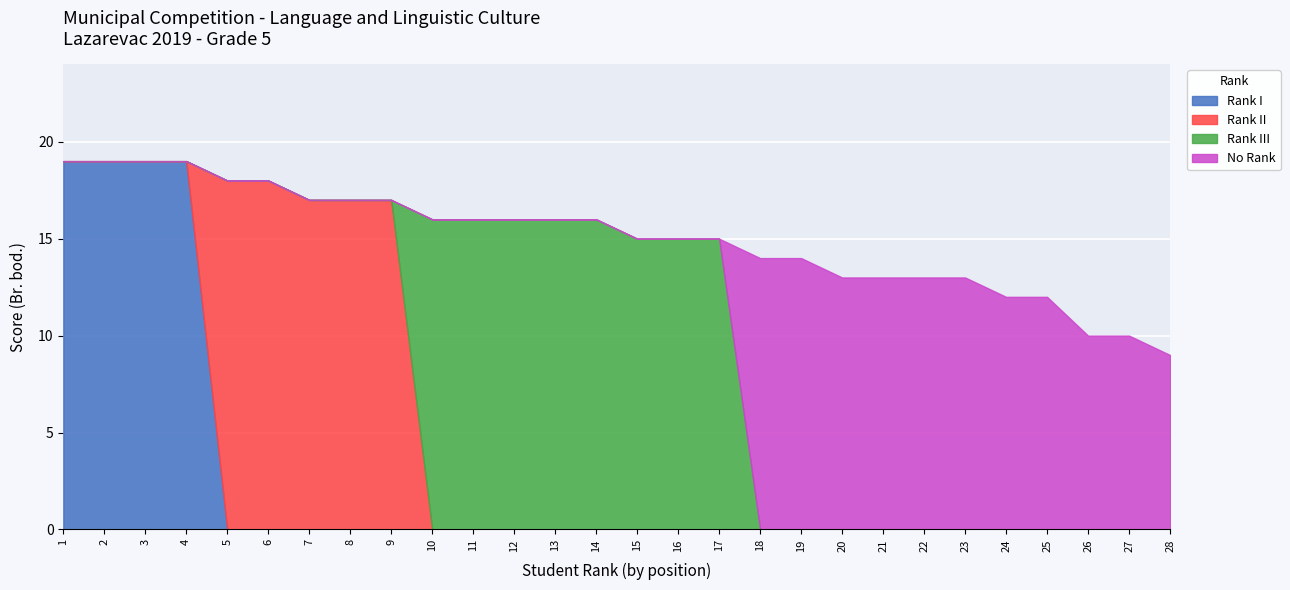

At which category is the sum across all series the highest?

1